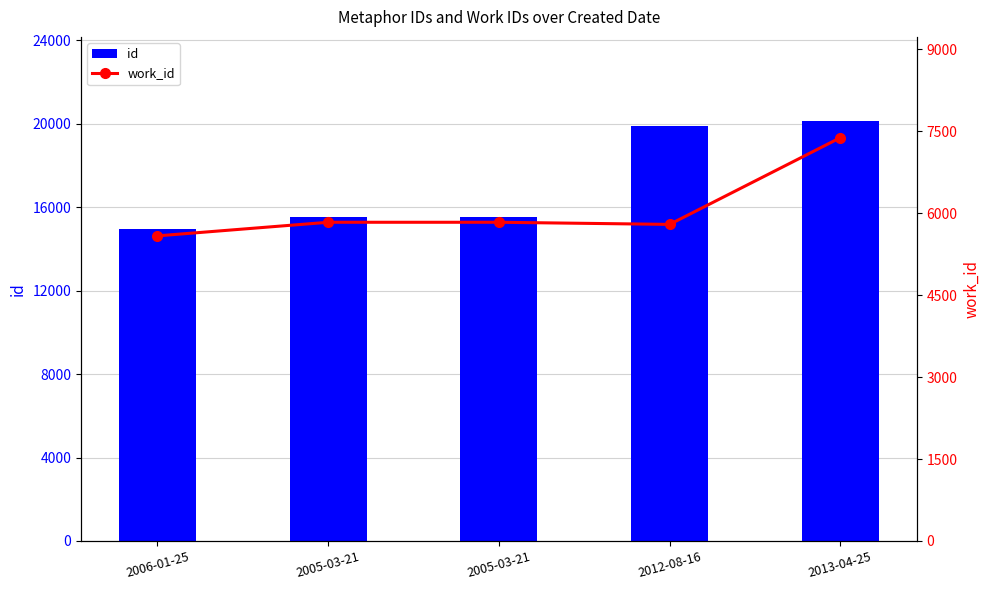

Reading left to right, list all the values displayed in this chart.

id: 2006-01-25=14951	2005-03-21=15556	2005-03-21=15558	2012-08-16=19923	2013-04-25=20144
work_id: 2006-01-25=5585	2005-03-21=5834	2005-03-21=5834	2012-08-16=5795	2013-04-25=7382